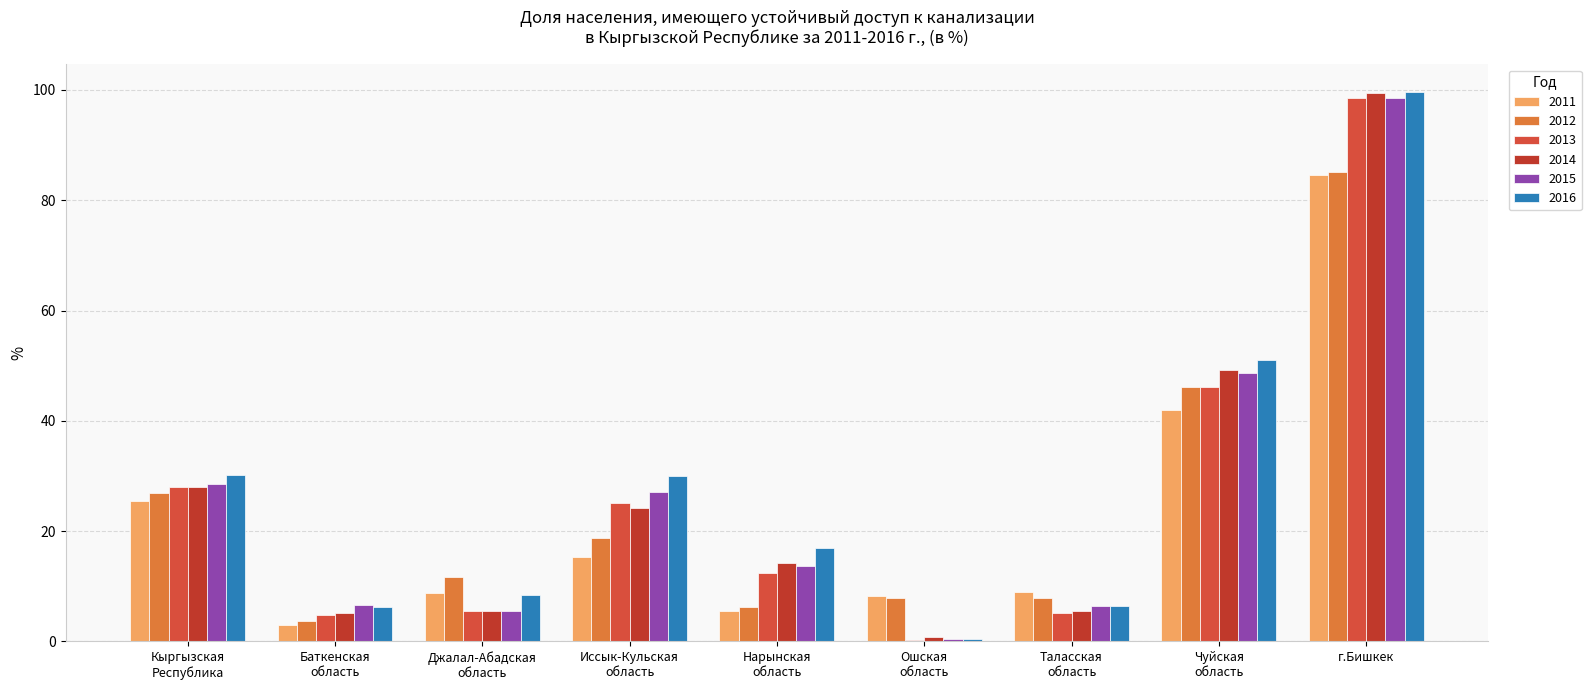

At which label does 2015 reach its minimum?

Ошская
область